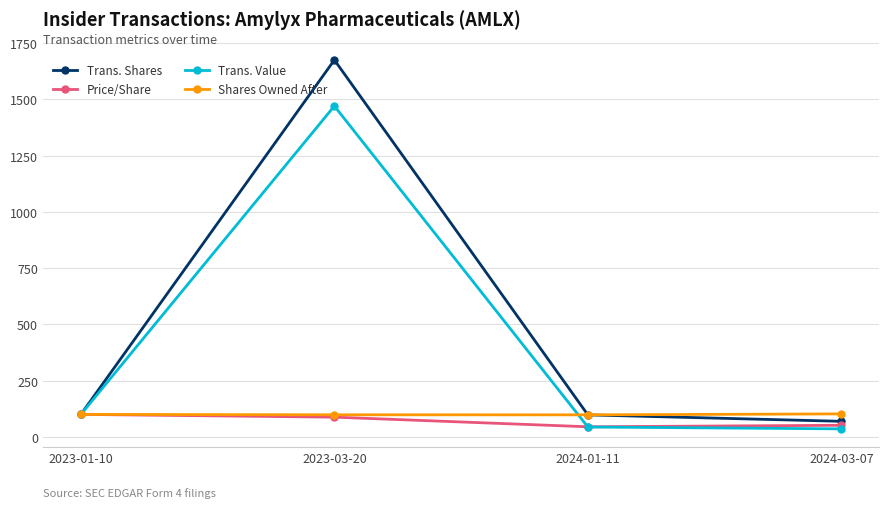

Does the chart have visible grid lines?

Yes